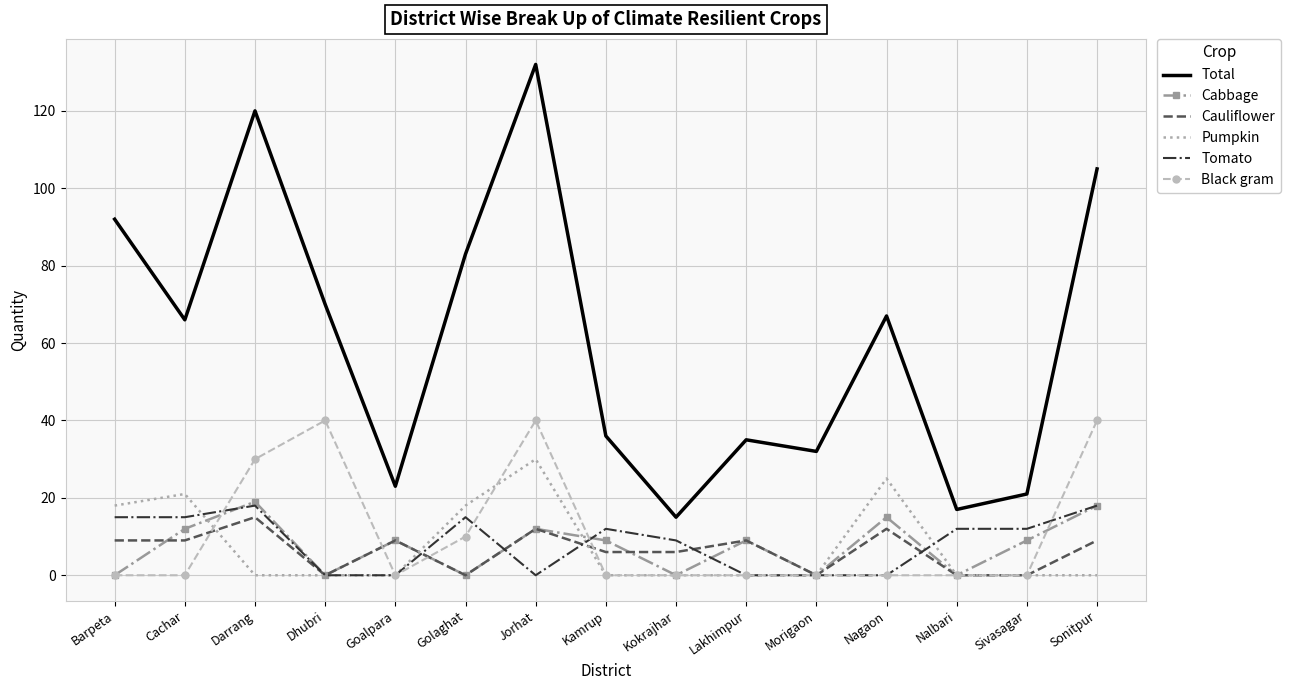

How many series are shown in this chart?

6